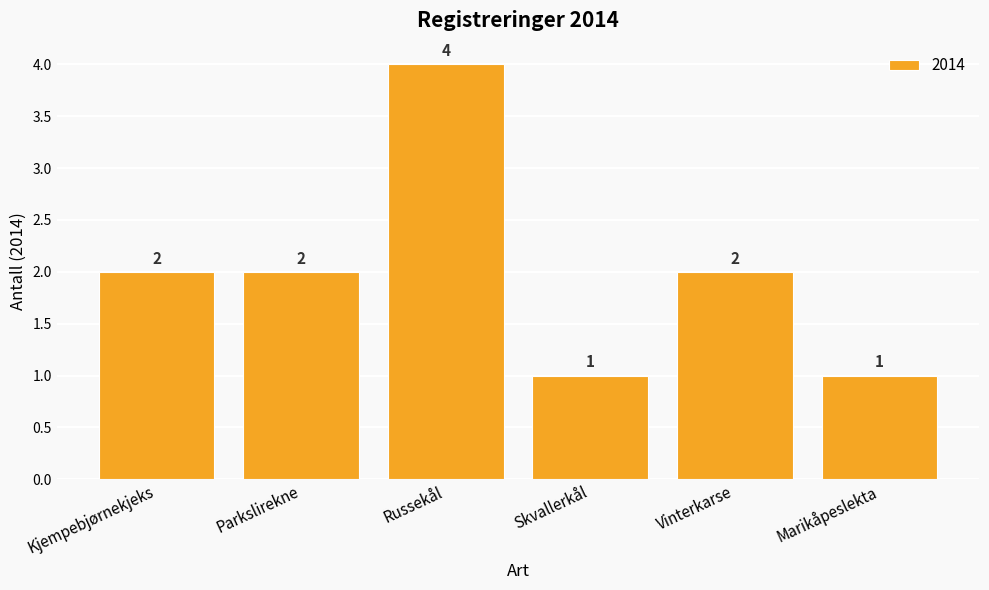

What is the label of the 1st bar from the left?

Kjempebjørnekjeks